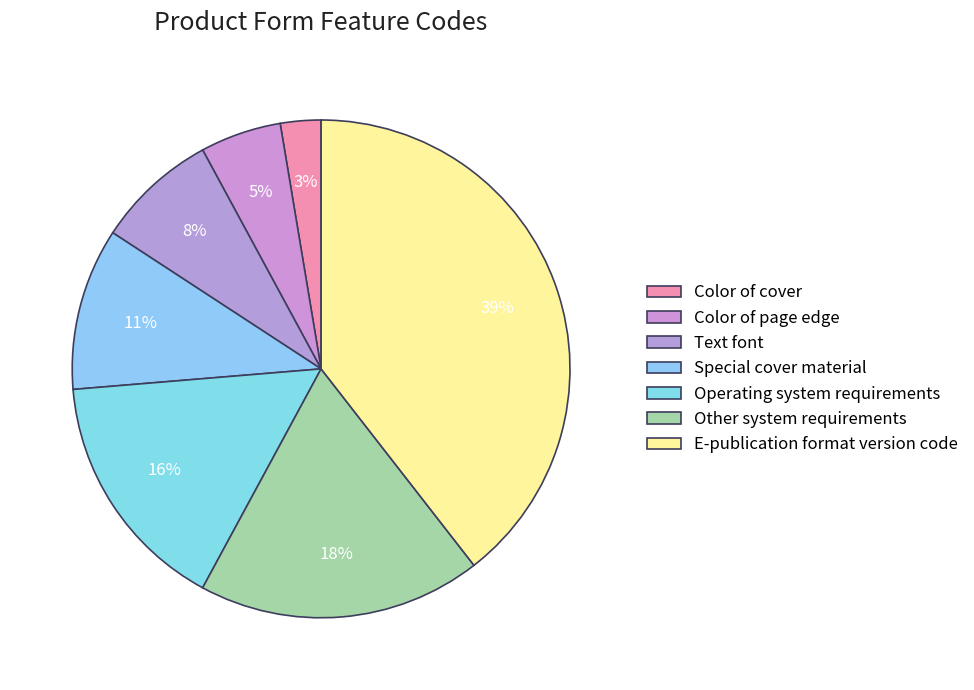

Rank the categories by value from highest to lowest.

E-publication format version code, Other system requirements, Operating system requirements, Special cover material, Text font, Color of page edge, Color of cover